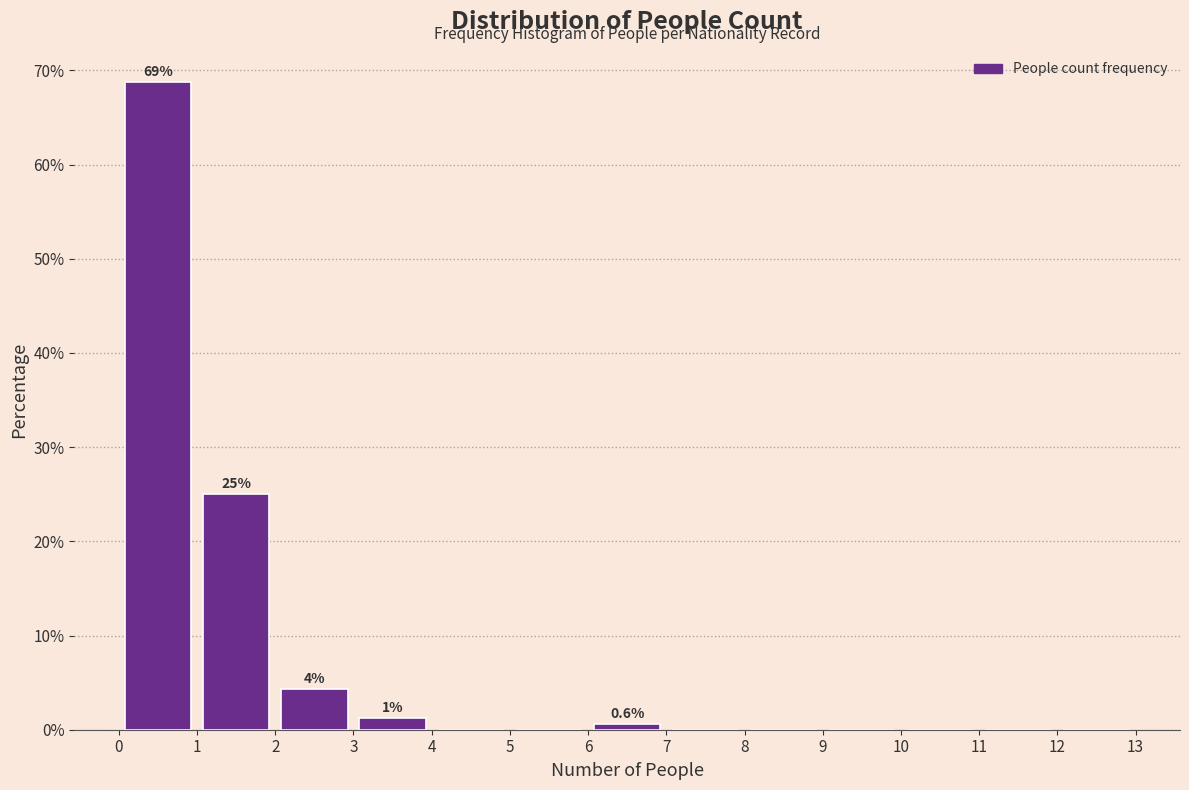

Over which range of the x-axis is the bar tallest?

0 to 1